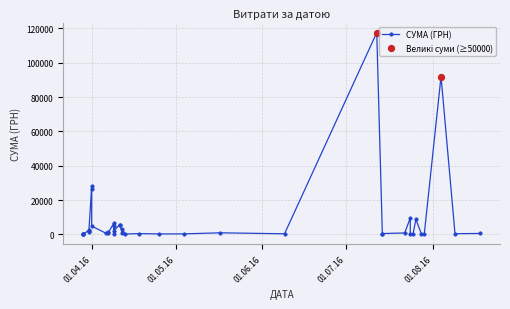

What is the change in value from 28.07.2016 to 01.04.2016?

+26182.6